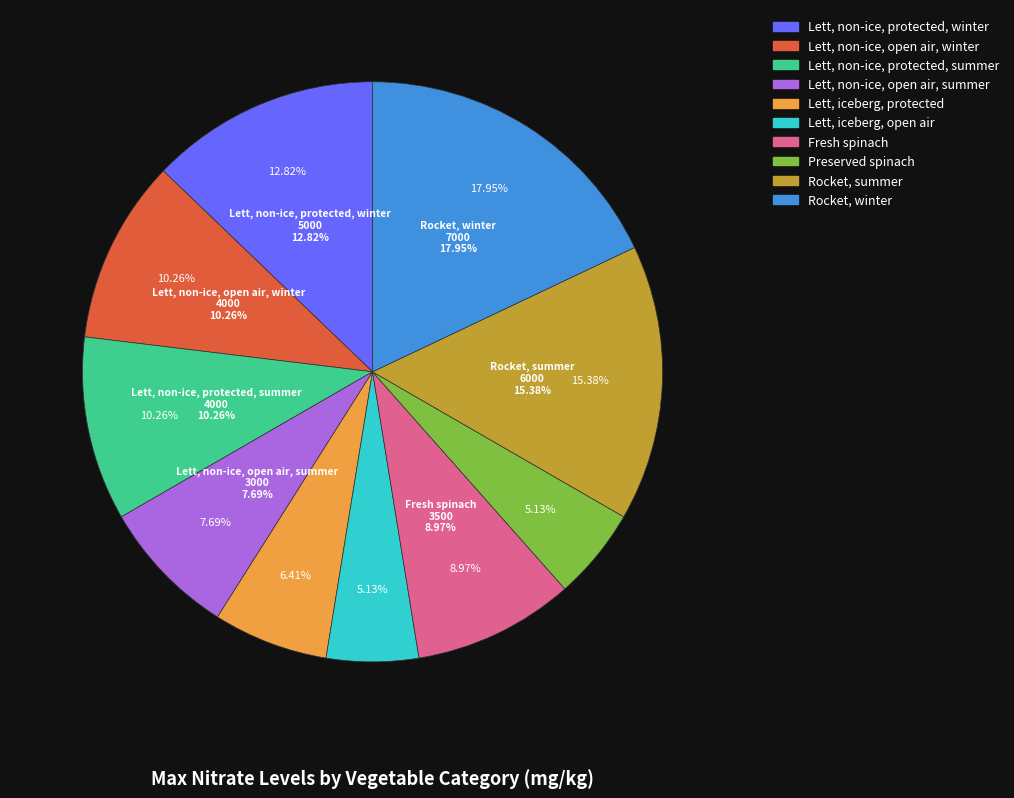

To the nearest percent, what percentage of the pie is Rocket, summer?

15%